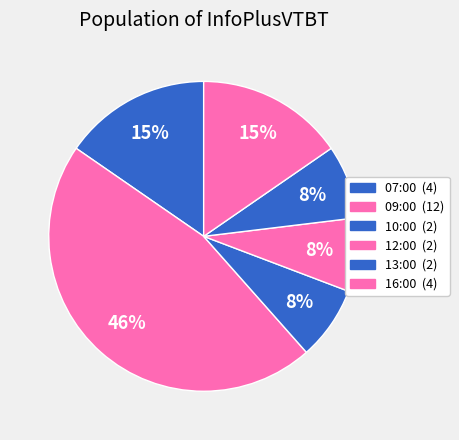

Is it true that 12:00 is 15% of the pie?

False